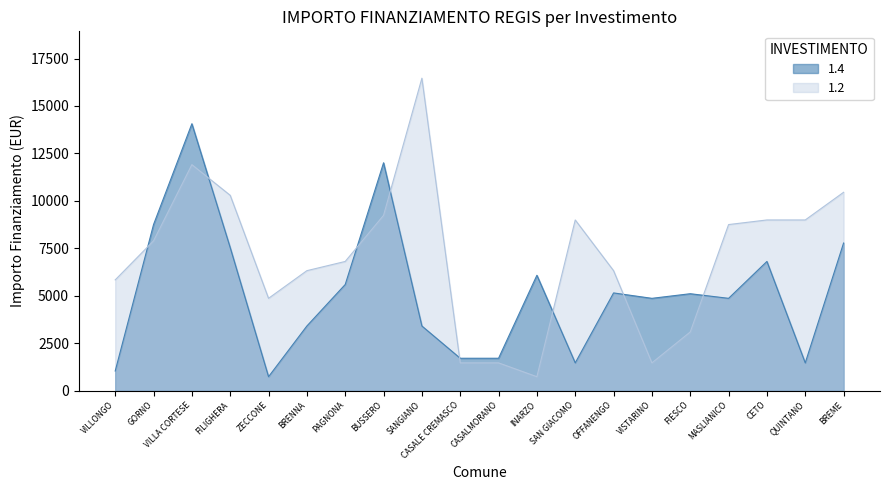

Which series has the largest total across all categories?

1.2